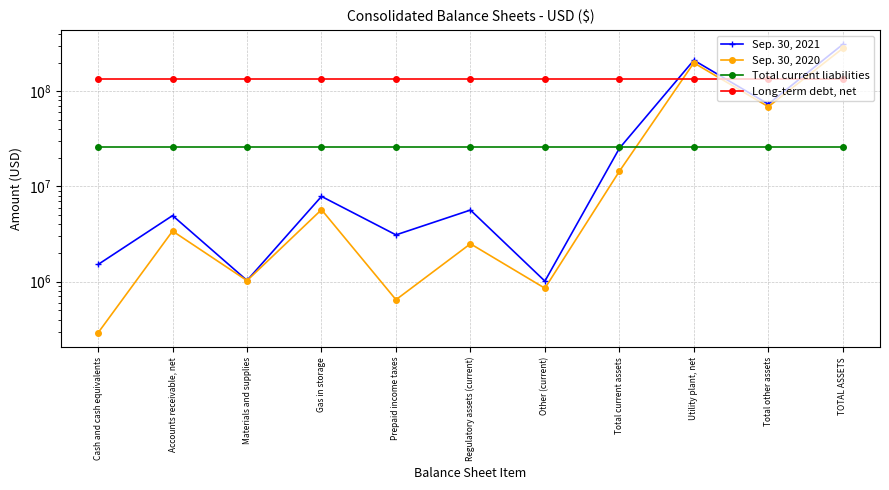

Between Prepaid income taxes and TOTAL ASSETS, which is larger?

TOTAL ASSETS